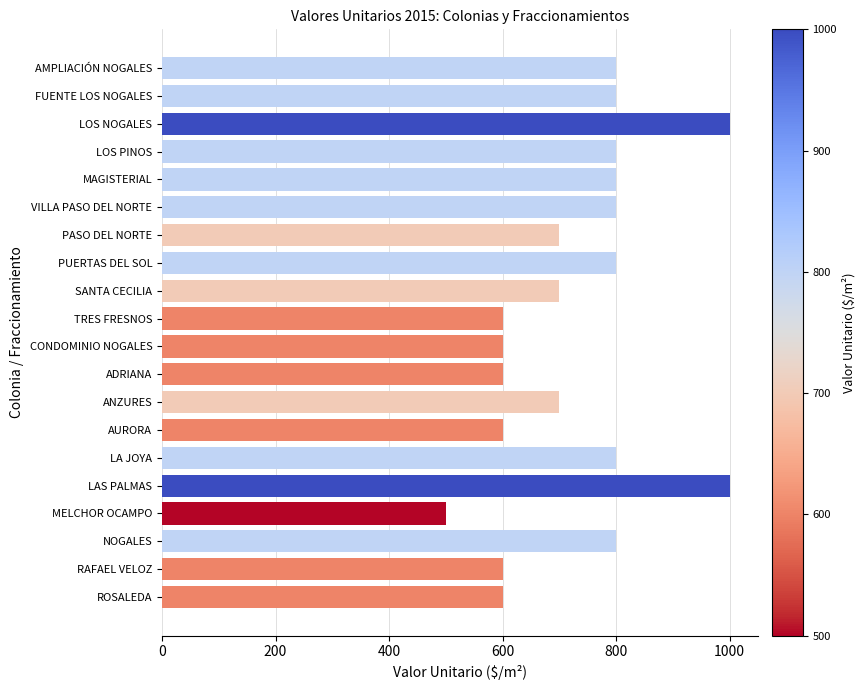

What is the value of the 20th bar from the top?

600